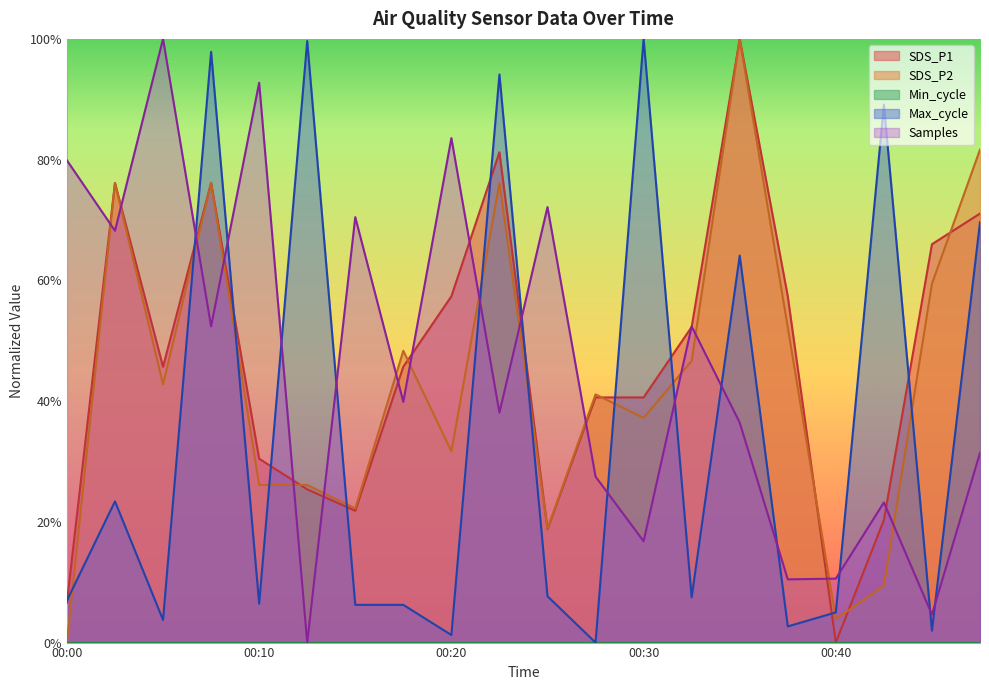

Read the Samples value at 00:10.

0.9